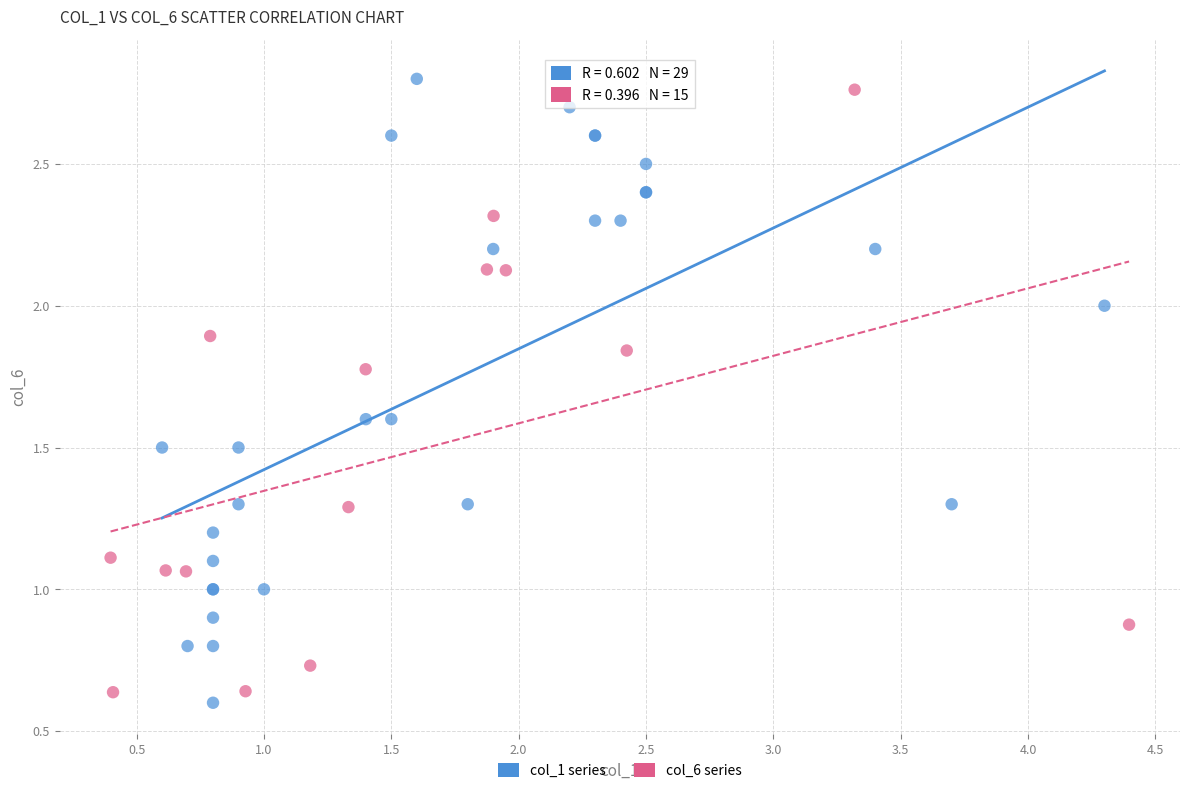

What are all the series names shown in the legend?

col_1 series, col_6 series